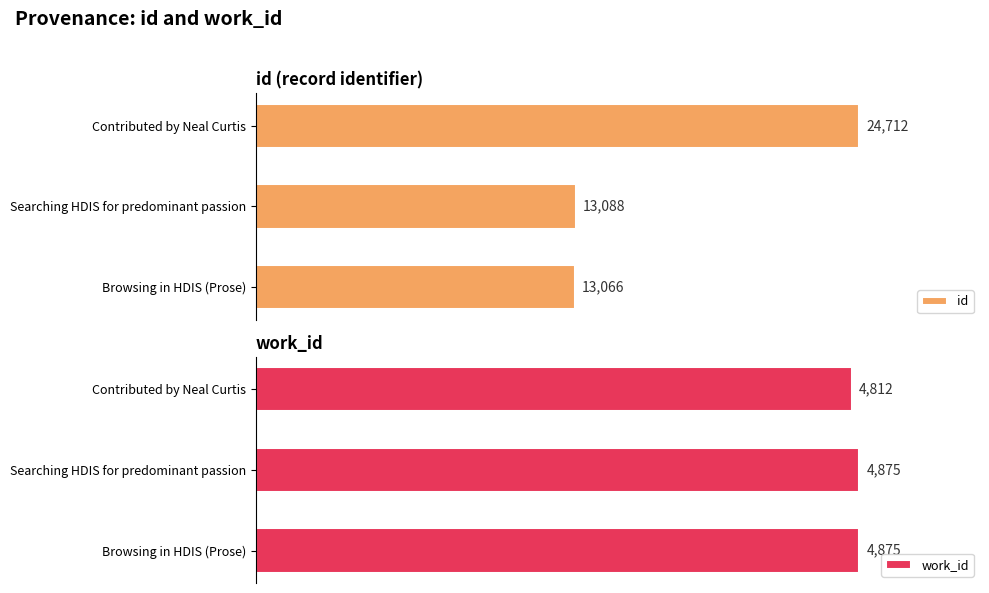

Reading right to left, list all the values displayed in this chart.

id: 24712	13088	13066
work_id: 4812	4875	4875